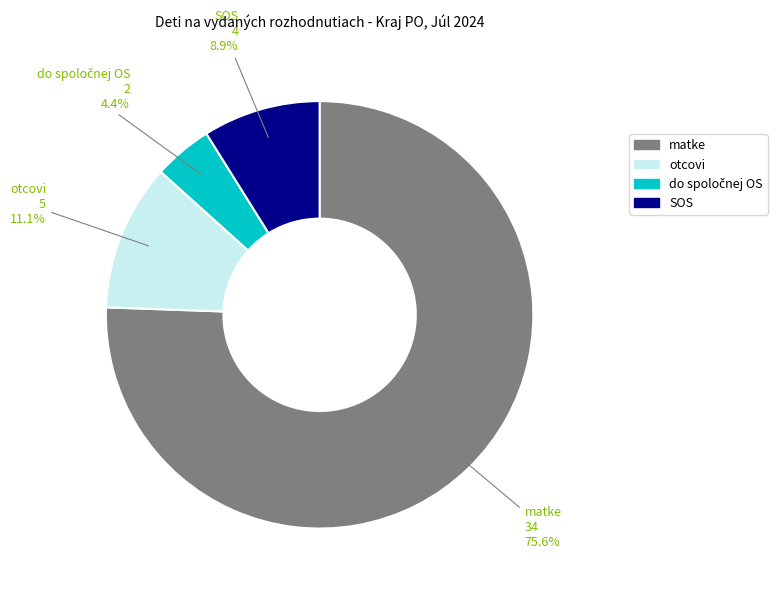

How many segments does this pie chart have?

4